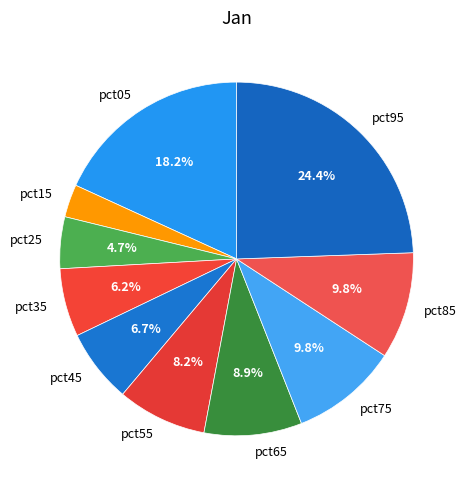

What portion of the pie excludes pct35?

93.8%